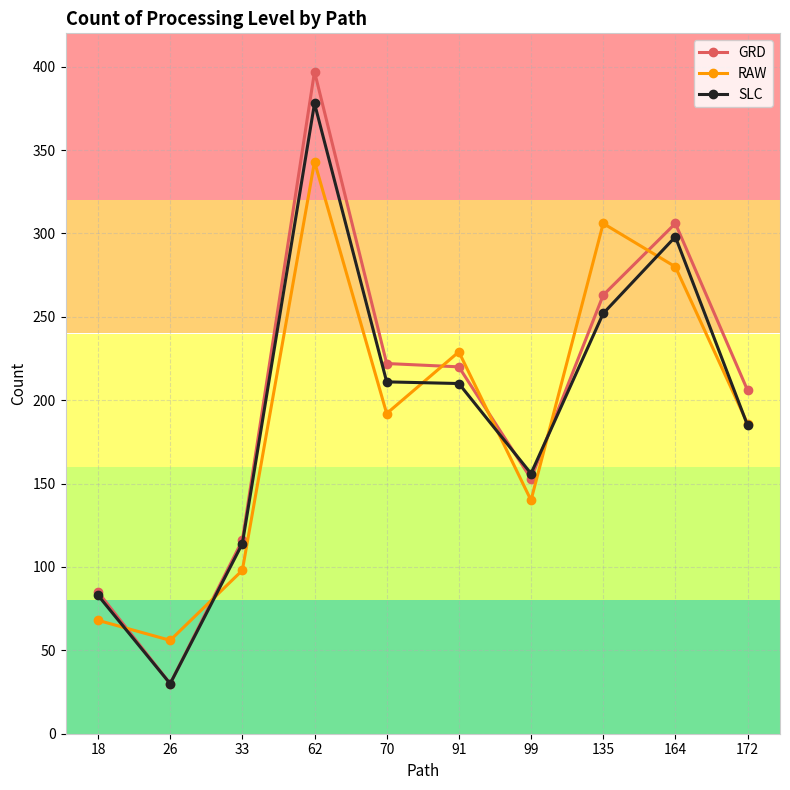

What is the spread (max minus min) of values at 62?

54